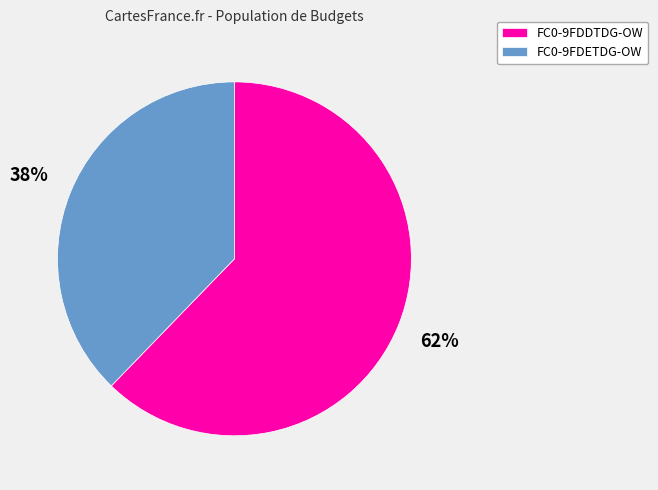

Which has a higher value, FC0-9FDDTDG-OW or FC0-9FDETDG-OW?

FC0-9FDDTDG-OW